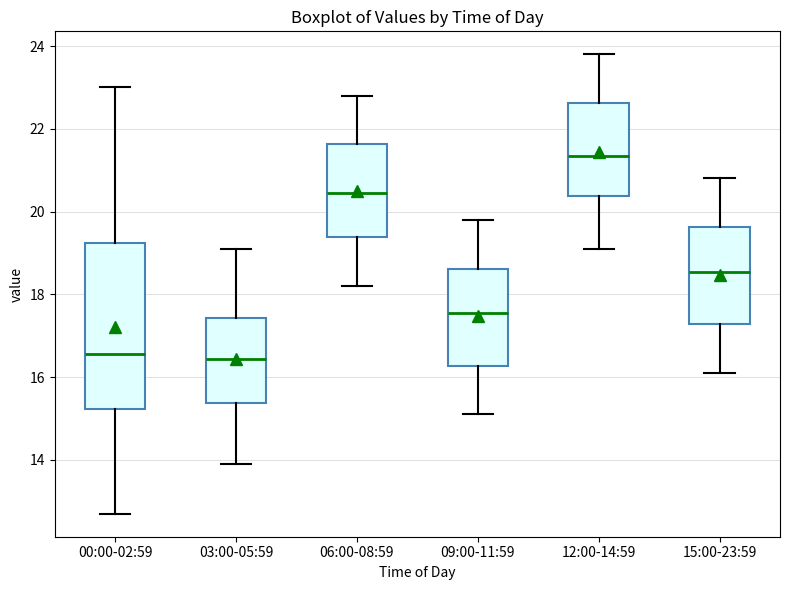

Reading left to right, transcribe this box plot: for each box, give where its median line is, the range the box spans, and where its two whiskers end, as read against the y-axis. The values are not printed on the chart, so give them approximately, as read against the axis.

00:00-02:59: median 16.6, box 15.2 to 19.2, whiskers 12.8 to 23.0
03:00-05:59: median 16.4, box 15.4 to 17.4, whiskers 14.0 to 19.2
06:00-08:59: median 20.4, box 19.4 to 21.6, whiskers 18.2 to 22.8
09:00-11:59: median 17.6, box 16.2 to 18.6, whiskers 15.2 to 19.8
12:00-14:59: median 21.4, box 20.4 to 22.6, whiskers 19.2 to 23.8
15:00-23:59: median 18.6, box 17.2 to 19.6, whiskers 16.2 to 20.8